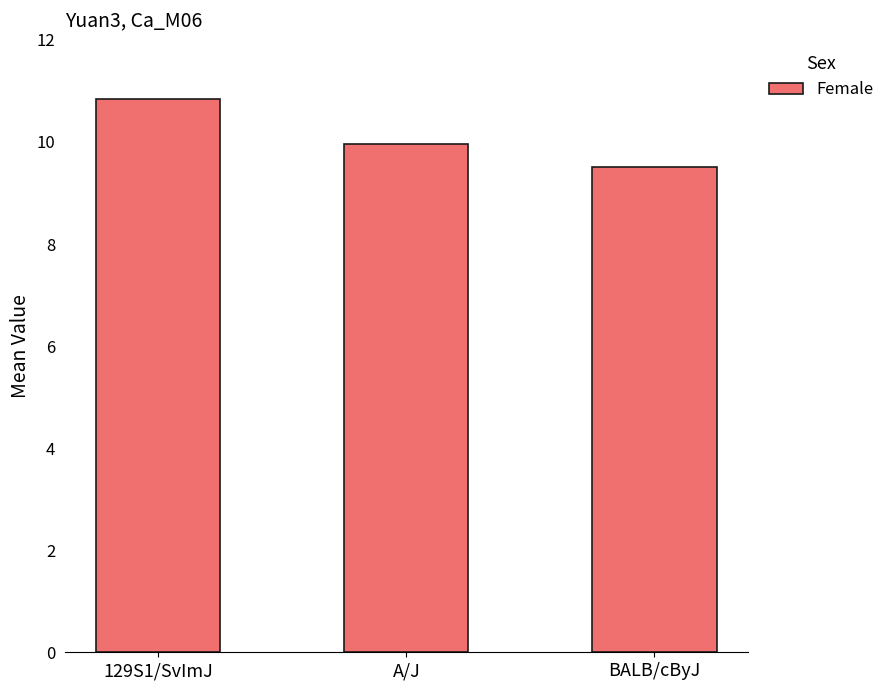

What is the difference between the values at 129S1/SvImJ and A/J?

0.9